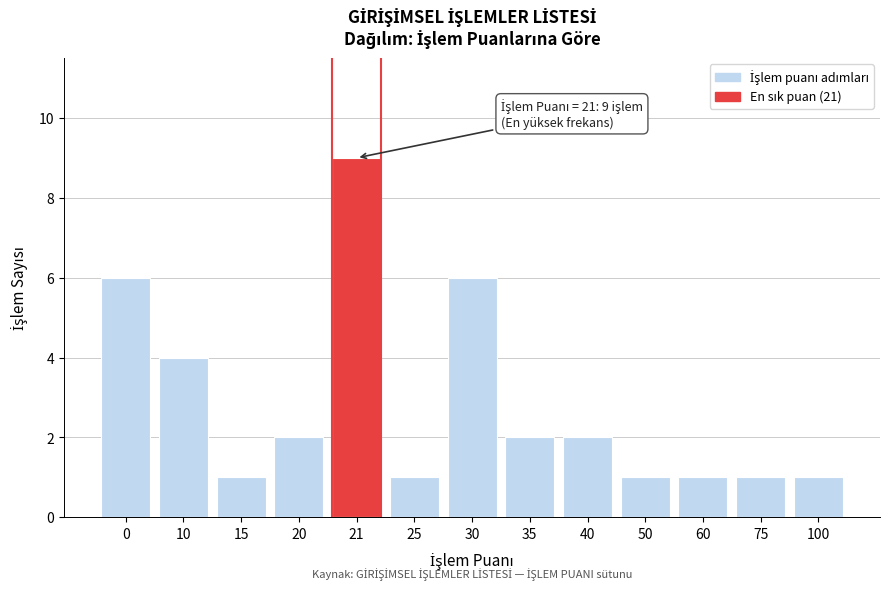

Reading left to right, transcribe all the data shown in this chart.

6	4	1	2	9	1	6	2	2	1	1	1	1